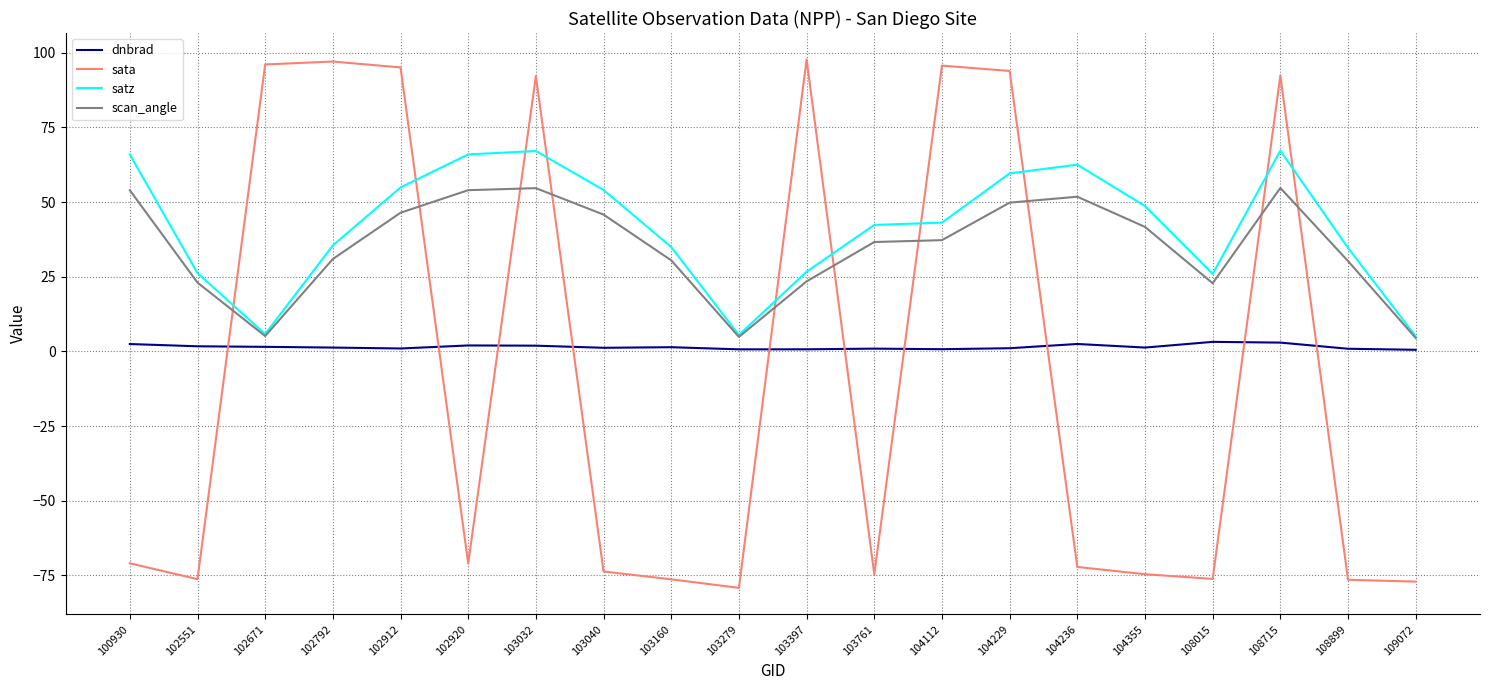

Is it true that scan_angle equals 78.2 at 104236?

False